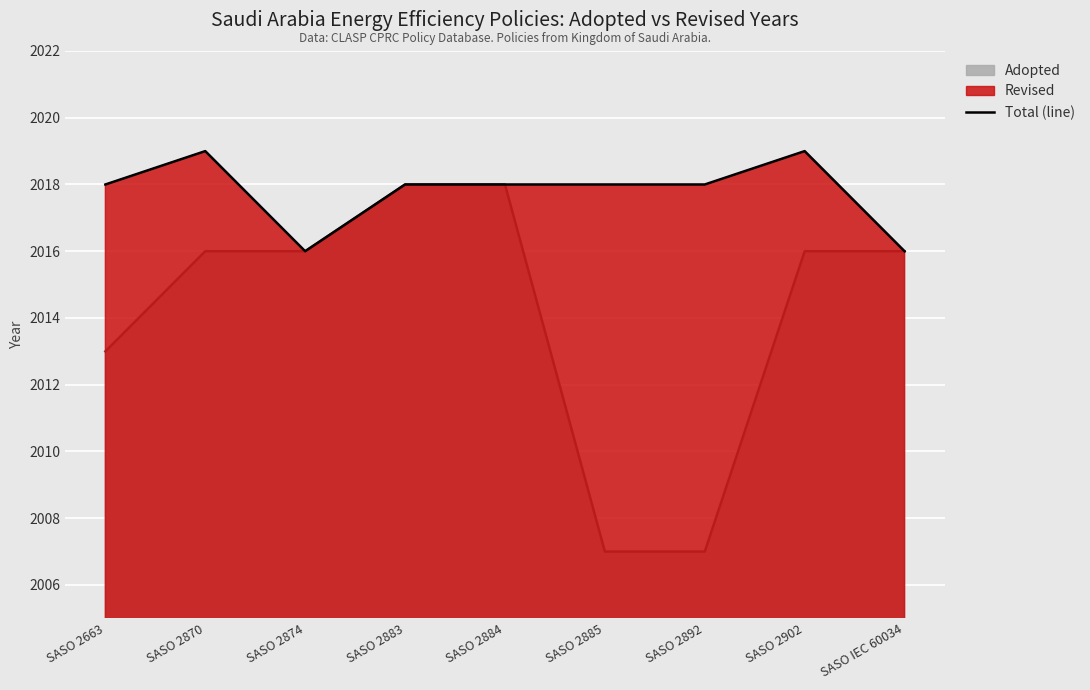

Count the number of categories in the chart.

9